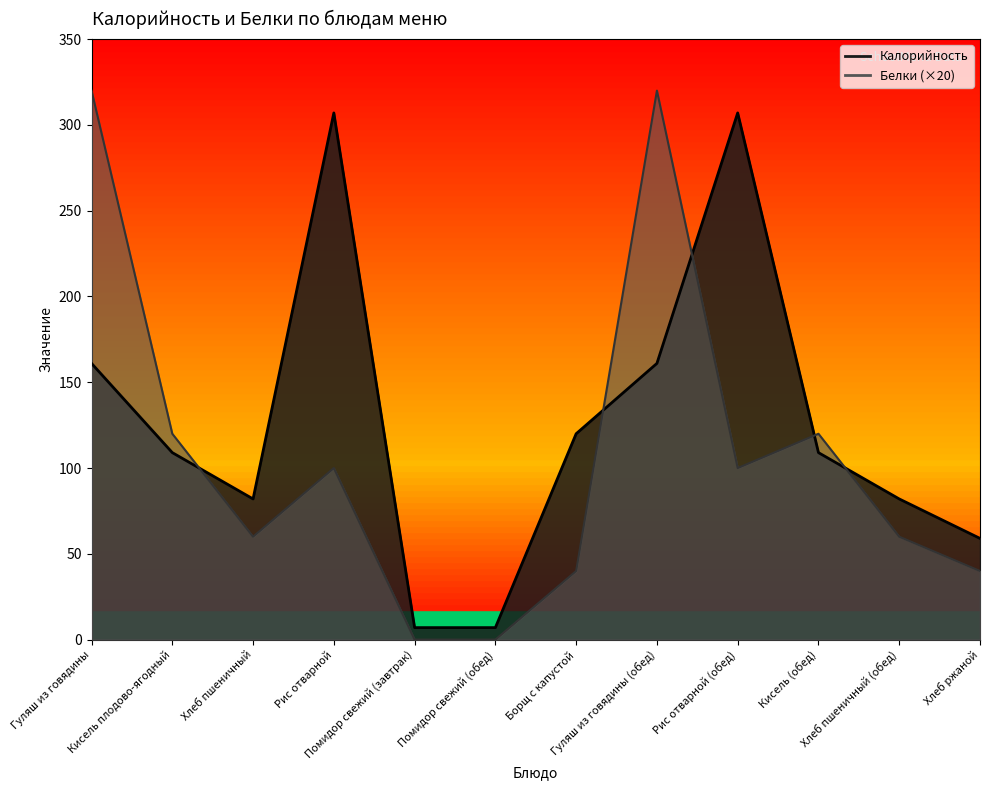

What is the difference between the highest and lowest values at Борщ с капустой?

80